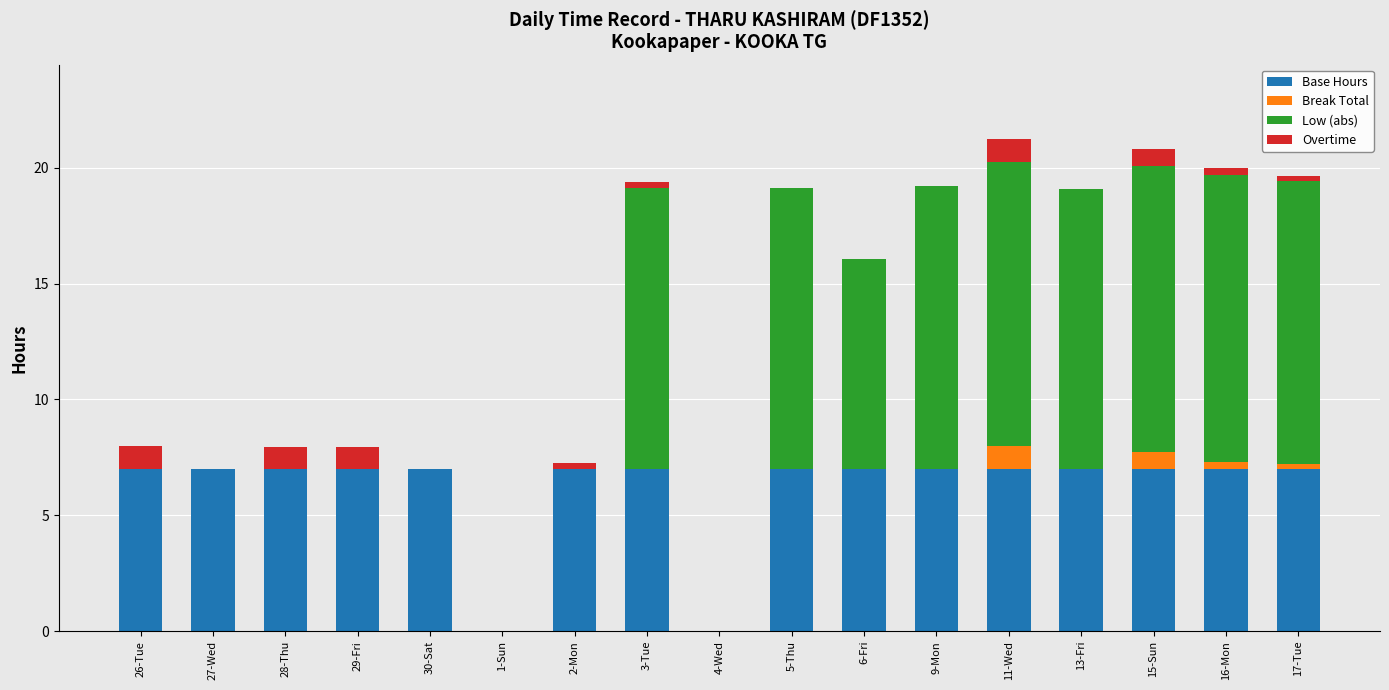

The value of Base Hours at 17-Tue is 3.5. True or false?

False